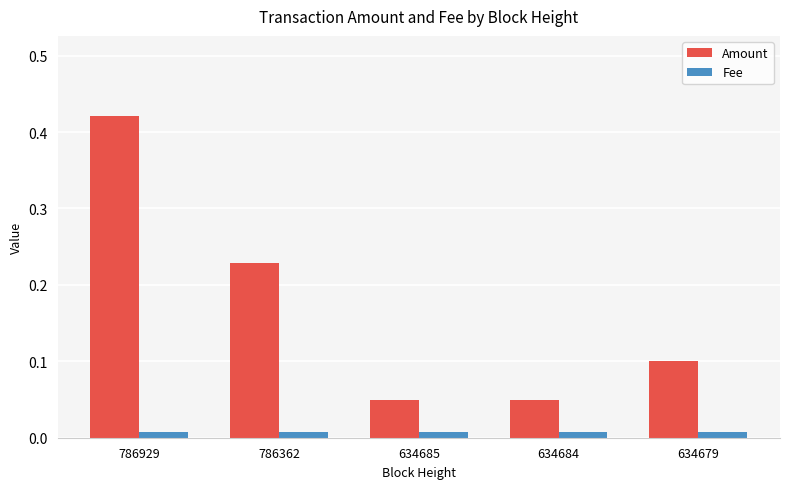

How many Amount values are between 0 and 1?

5